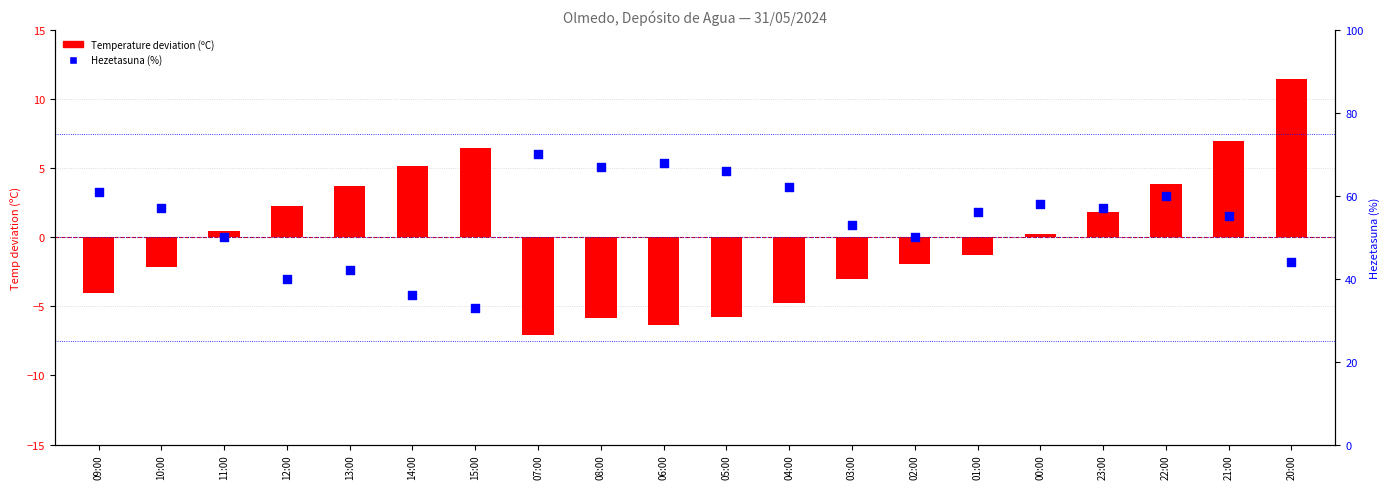

What are all the series names shown in the legend?

Temperature deviation (ºC), Hezetasuna (%)